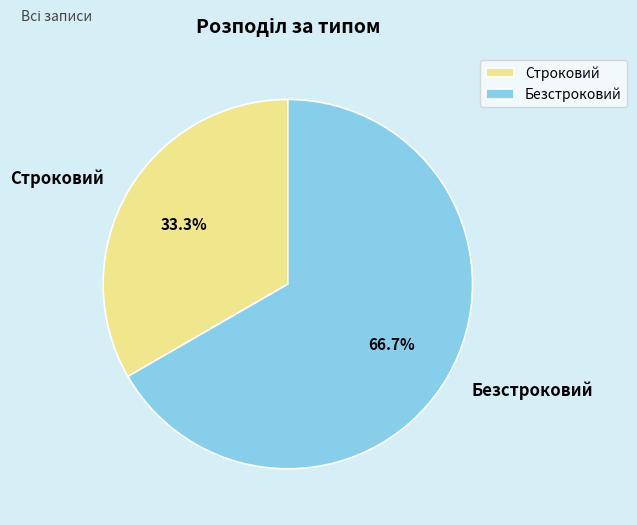

Is it true that Строковий is 48% of the pie?

False